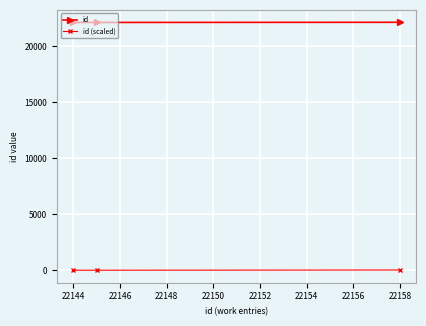

How many data points in id are less than 22145?

1